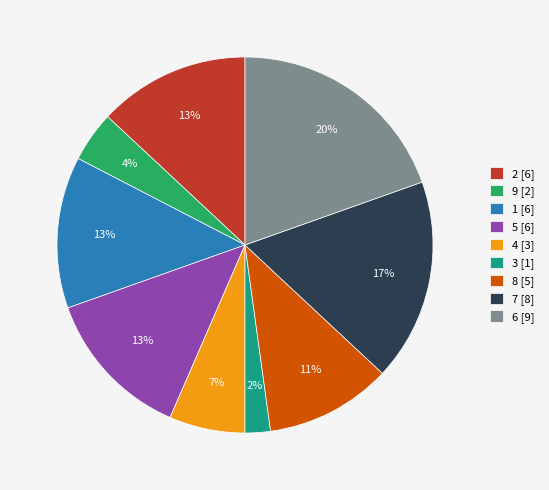

Is the sum of 9 and 6 greater than half?

No